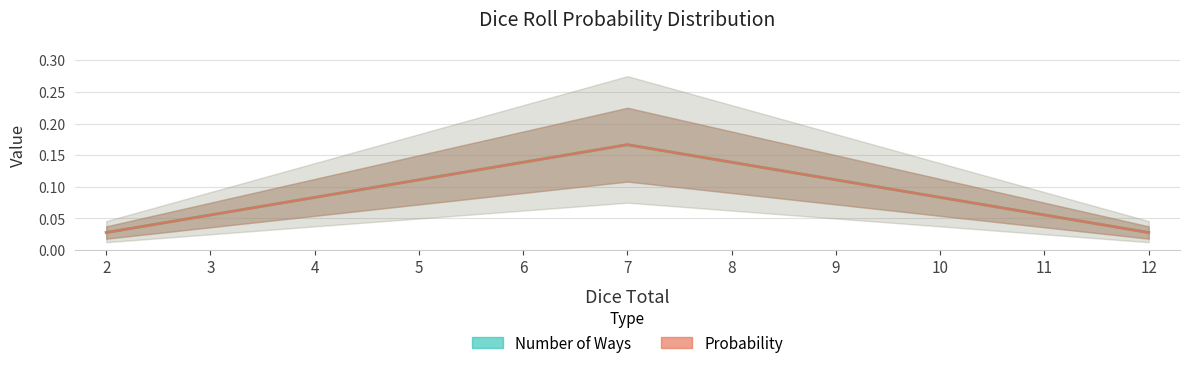

Does the chart display data point markers on the line(s)?

No